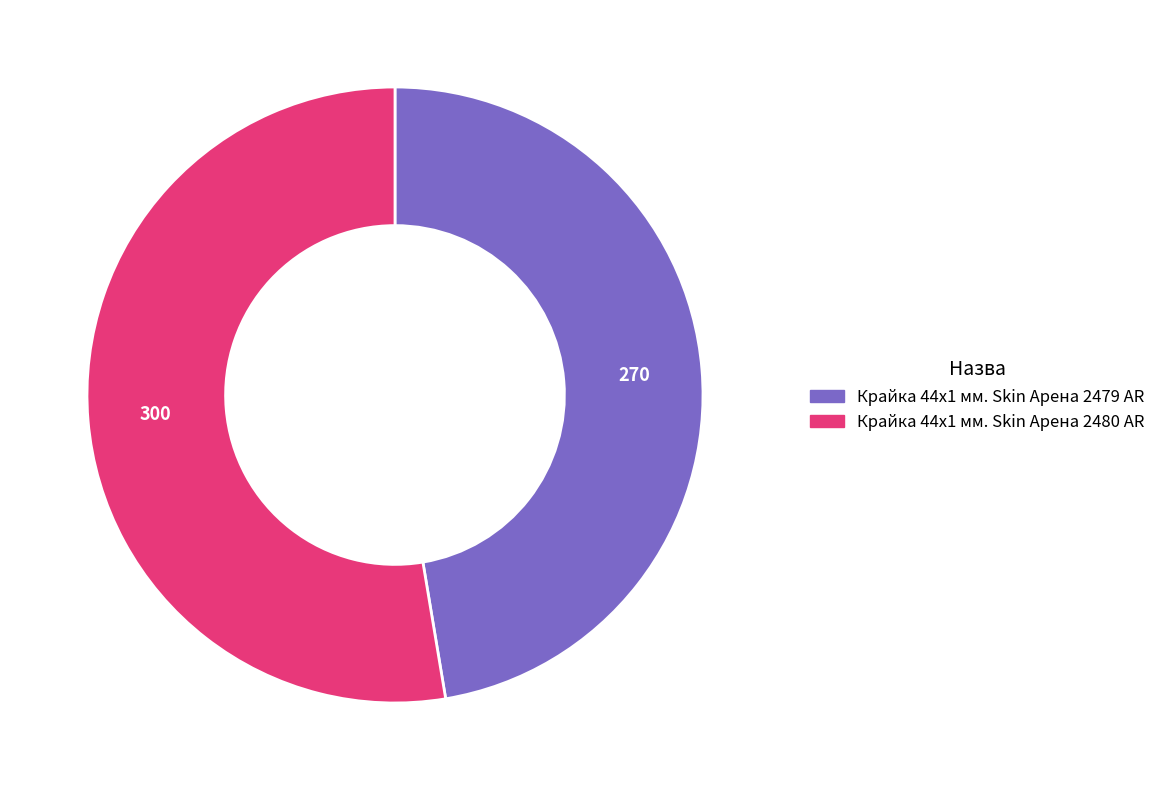

Between Крайка 44x1 мм. Skin Арена 2479 AR and Крайка 44x1 мм. Skin Арена 2480 AR, which is larger?

Крайка 44x1 мм. Skin Арена 2480 AR